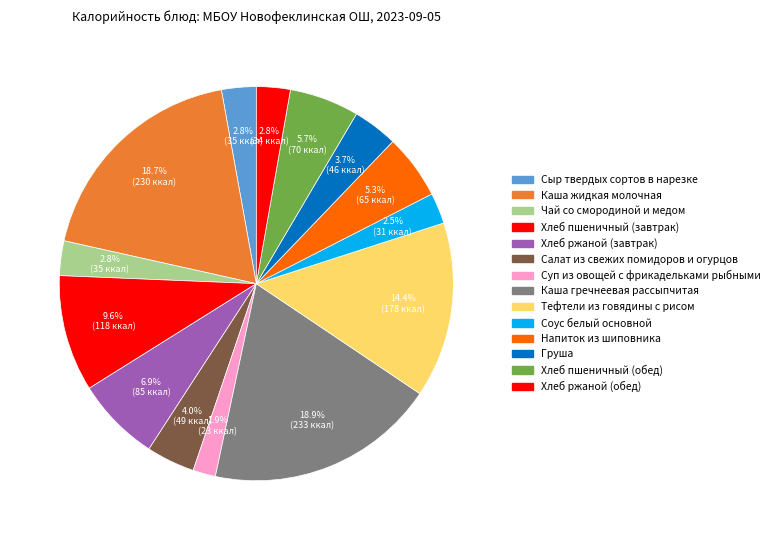

How many slices are in this pie chart?

14